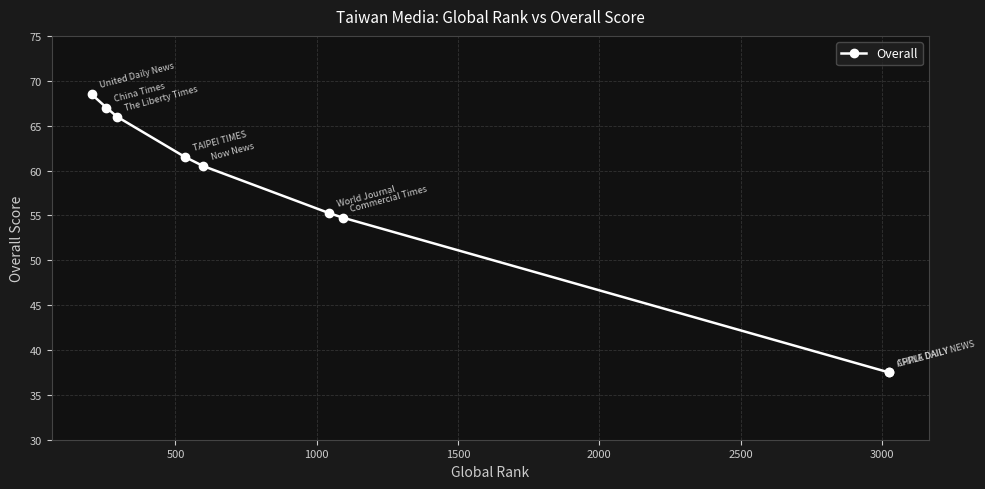

Reading left to right, transcribe all the data shown in this chart.

68.5	67.0	66.0	61.5	60.5	55.2	54.8	37.5	37.5